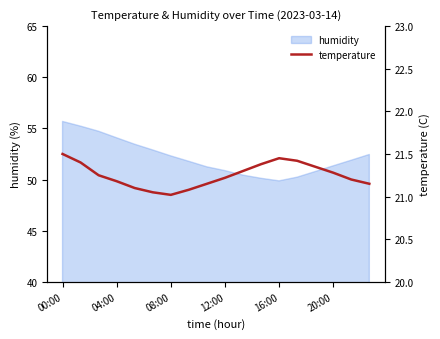

What is the sum of all values?

382.5